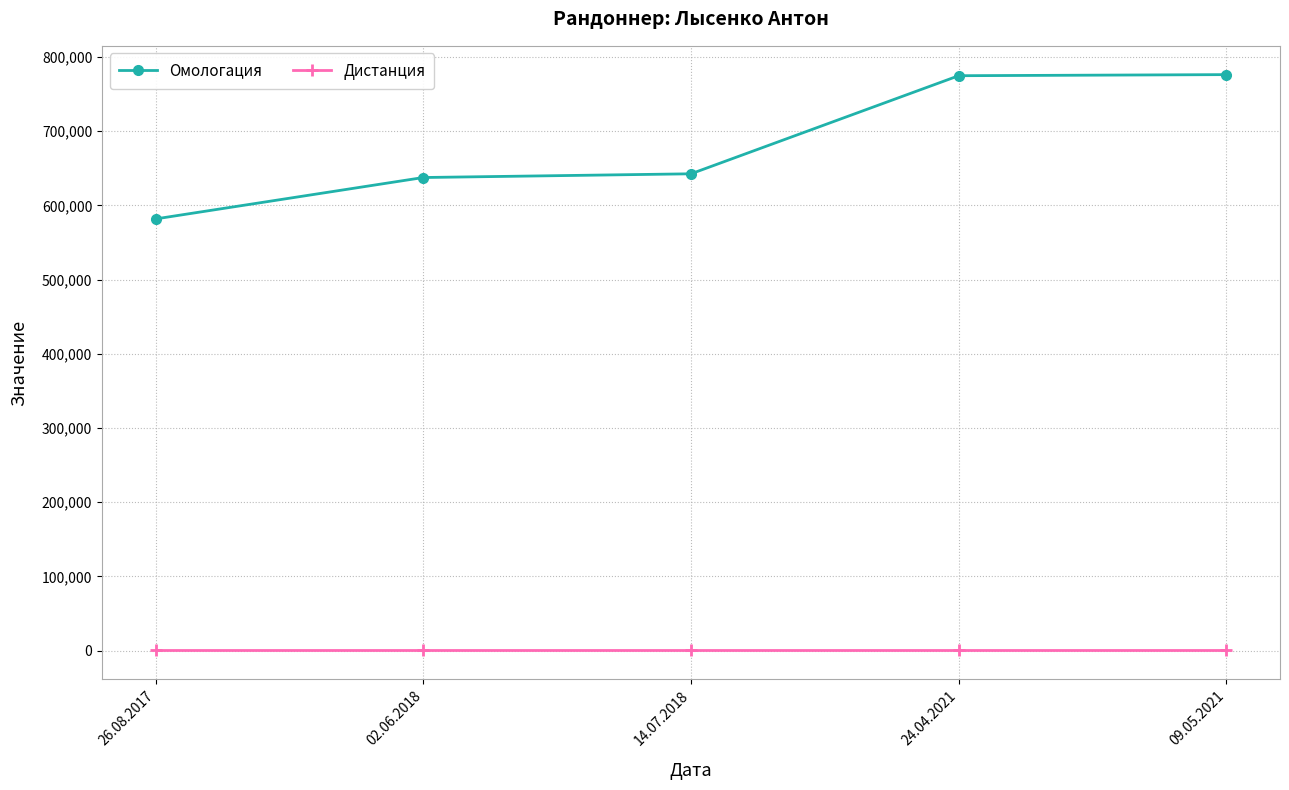

What is the difference between the maximum and second lowest values in the Омологация series?

138672